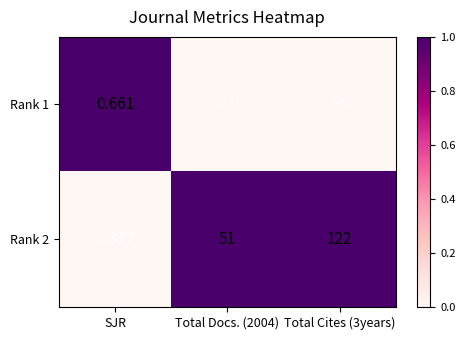

Is the value of Rank 2 at SJR greater than the value of Rank 1 at Total Cites (3years)?

No